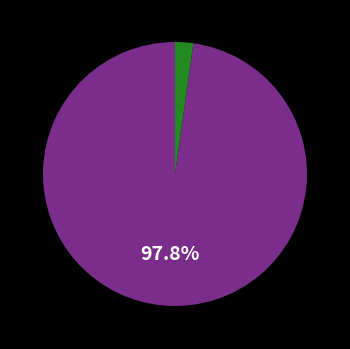

Does any single category account for the majority?

Yes